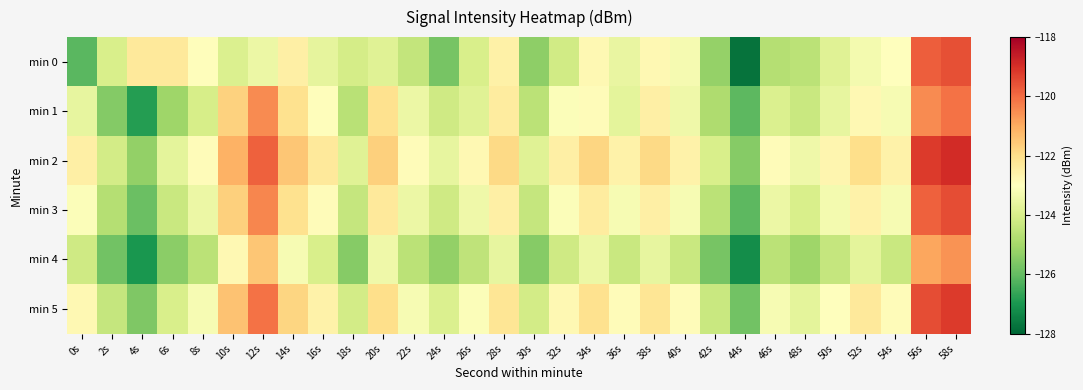

Between 28s and 16s, which is larger?

28s